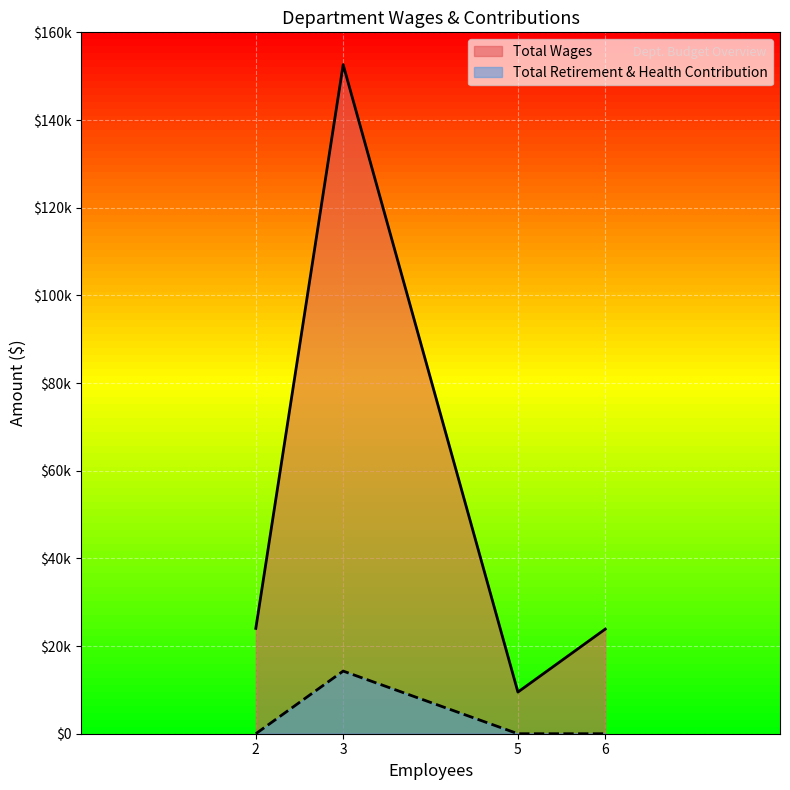

True or false: Total Retirement & Health Contribution has a value of 0 at Management.

True